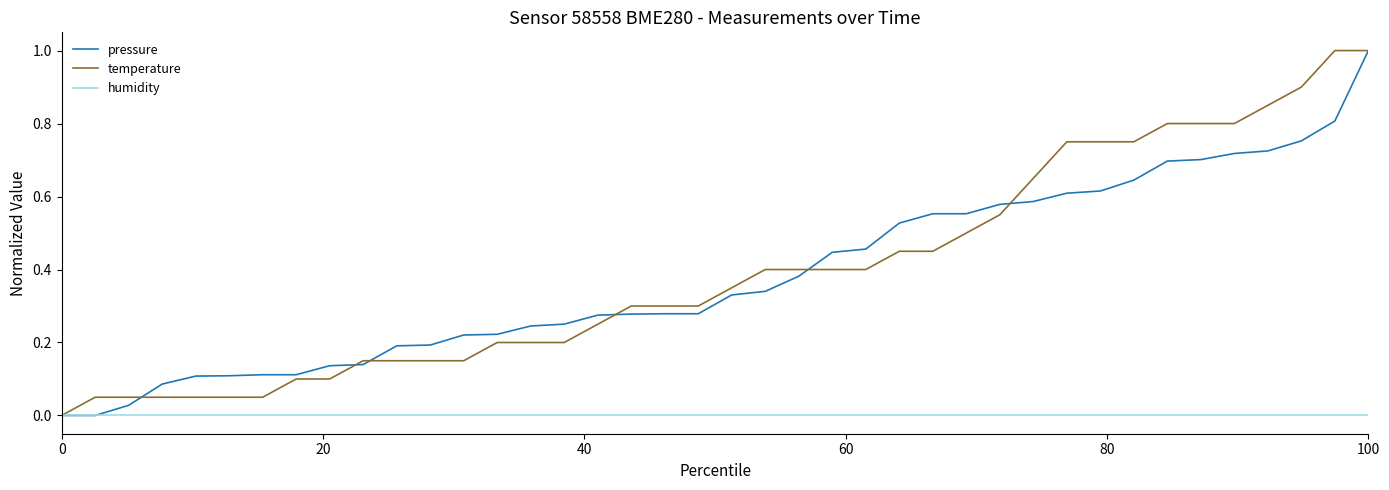

What is the highest value of the pressure series?

1.0